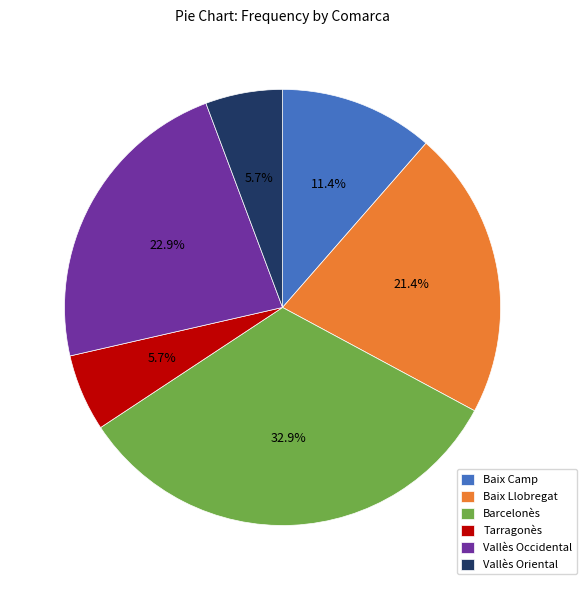

What is the ratio of the value at Vallès Oriental to the value at Baix Camp?

0.5